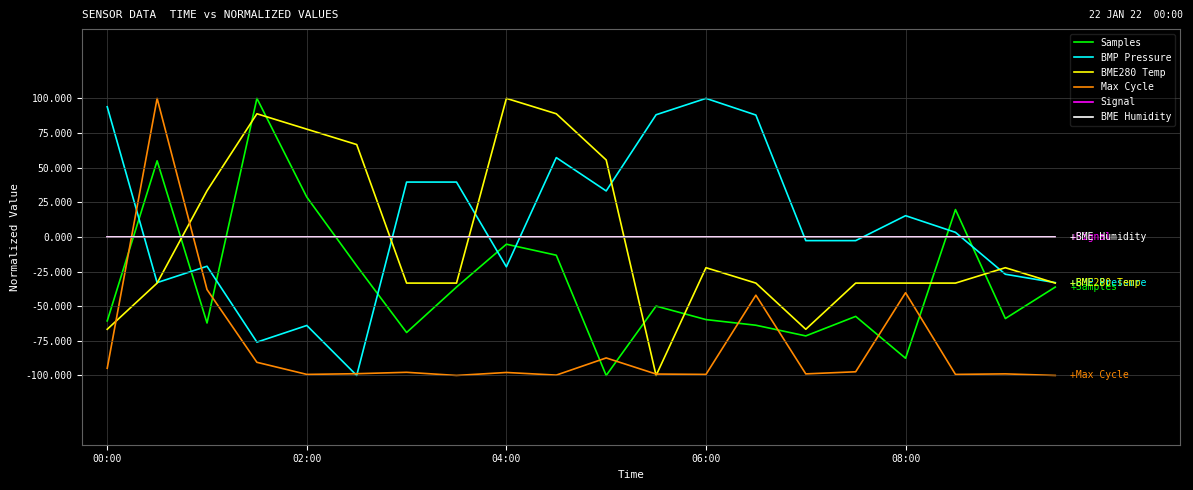

Does the chart display data point markers on the line(s)?

No